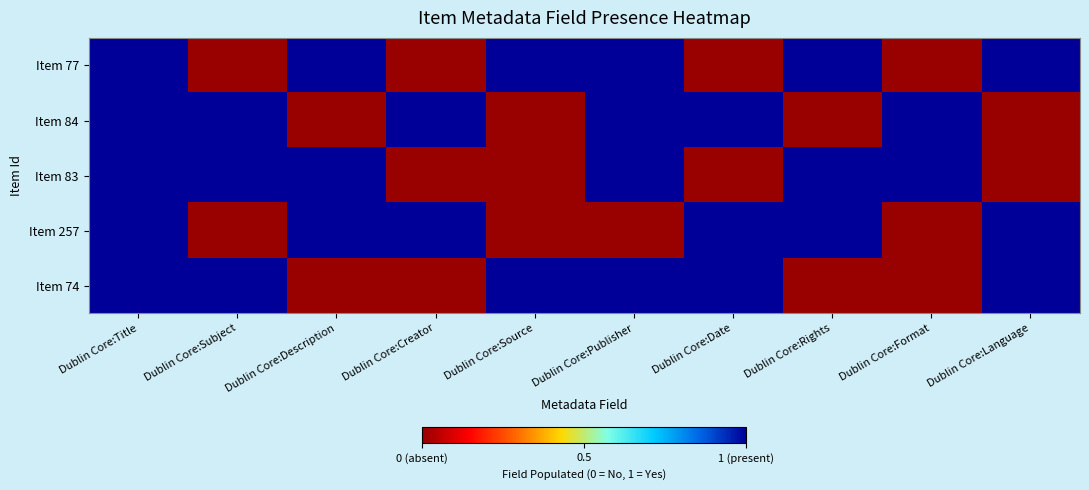

At which category does the chart reach its minimum across all series?

Dublin Core:Subject